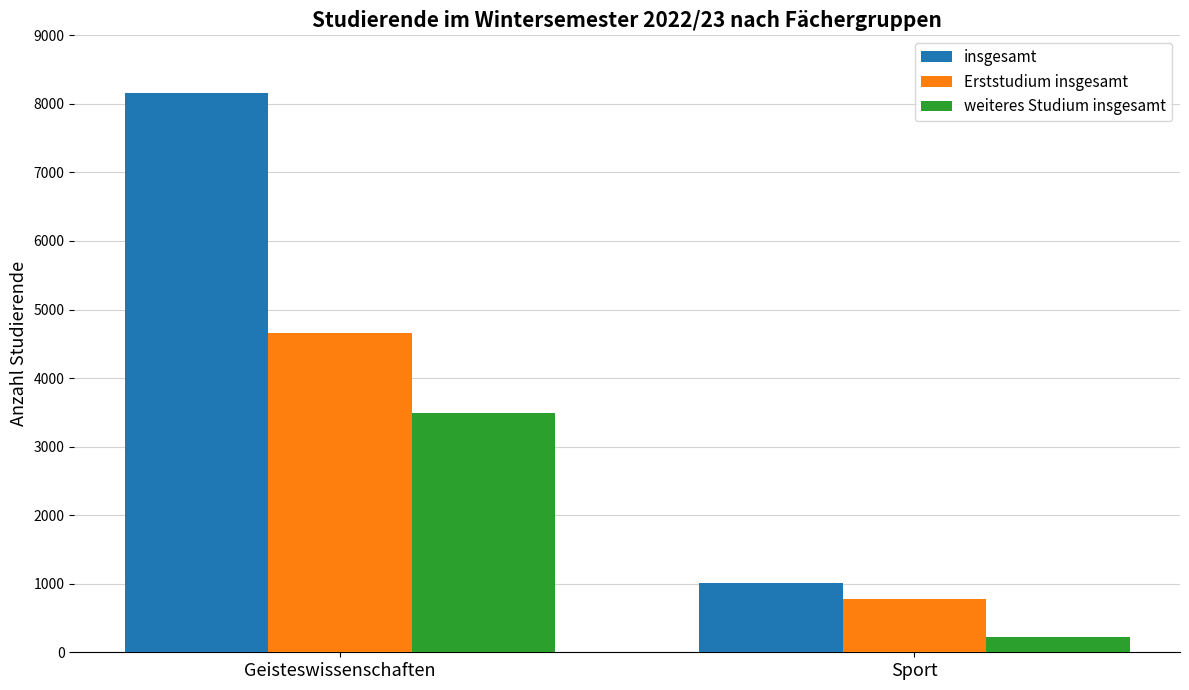

Is it true that Erststudium insgesamt equals 461 at Sport?

False